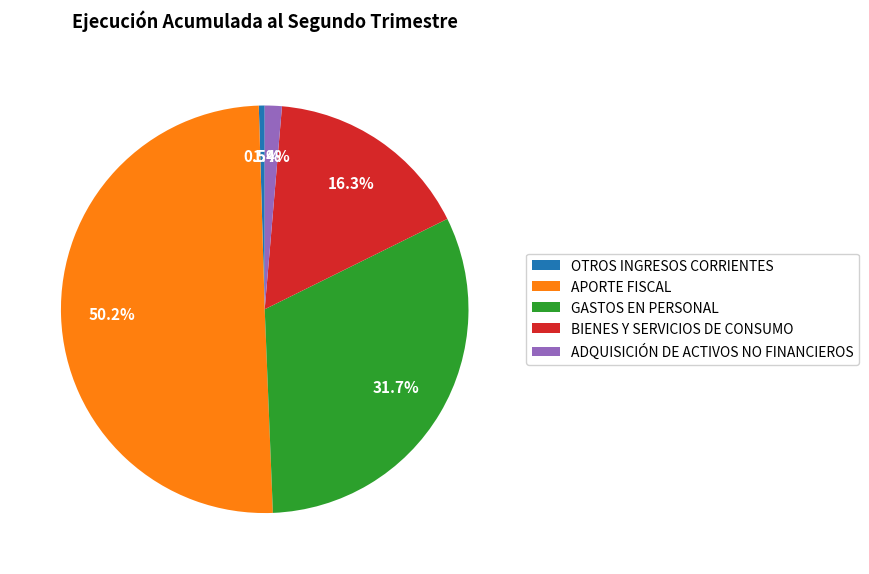

To the nearest percent, what is the difference between the ADQUISICIÓN DE ACTIVOS NO FINANCIEROS and OTROS INGRESOS CORRIENTES slice percentages?

1%